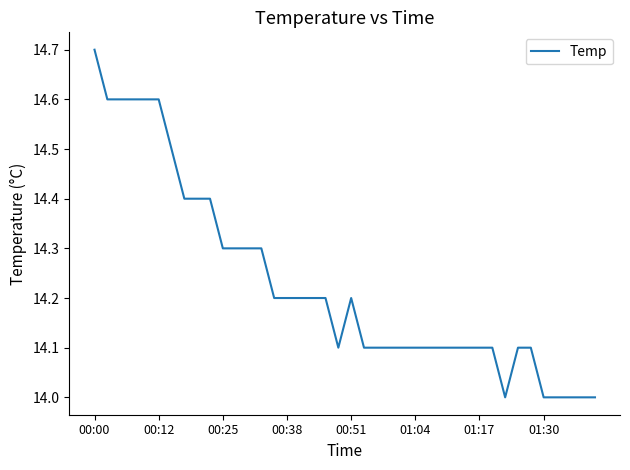

What is the greatest value displayed?

14.7